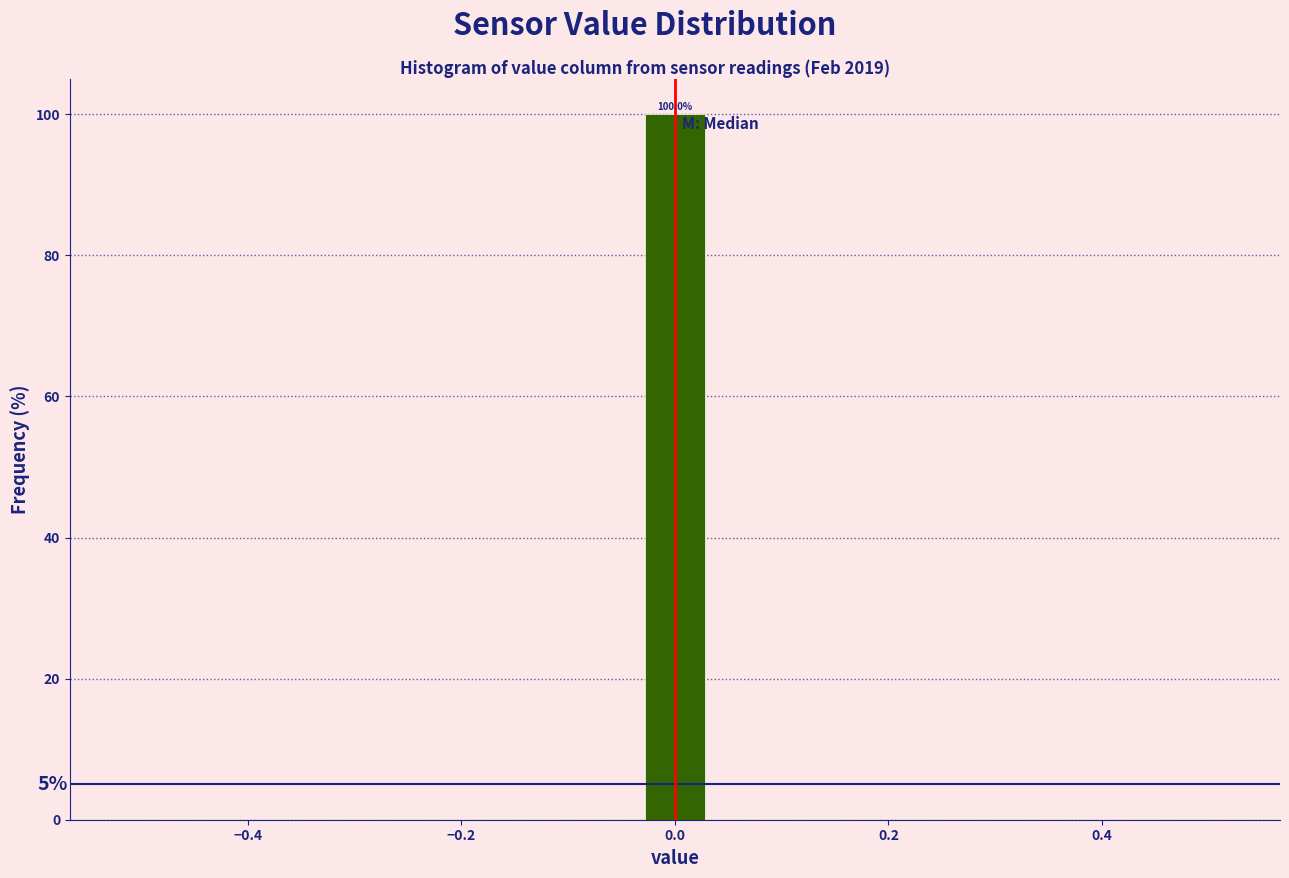

Read against the x-axis, roughly where is the centre of the tallest bar?

0.00